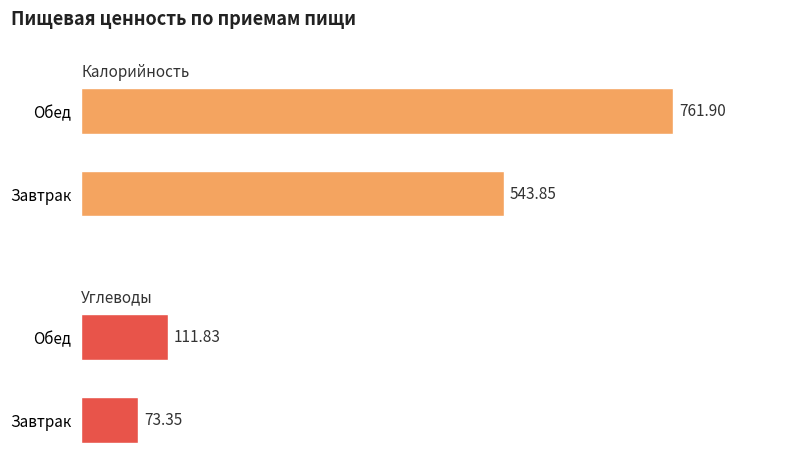

How many bars are there in total?

4